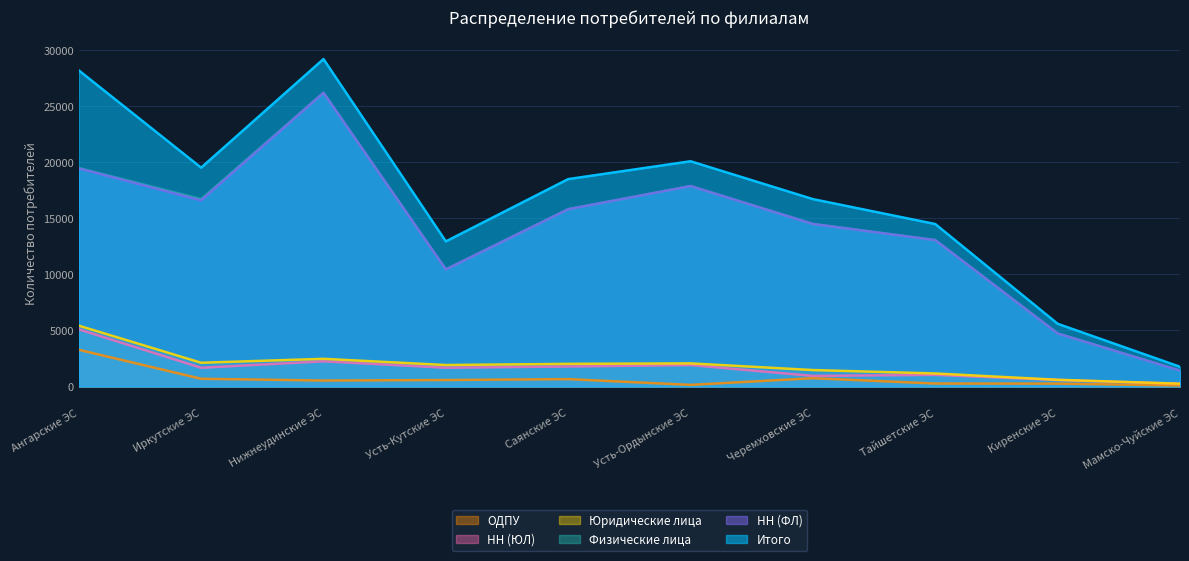

At which category is the sum across all series the highest?

Нижнеудинские ЭС